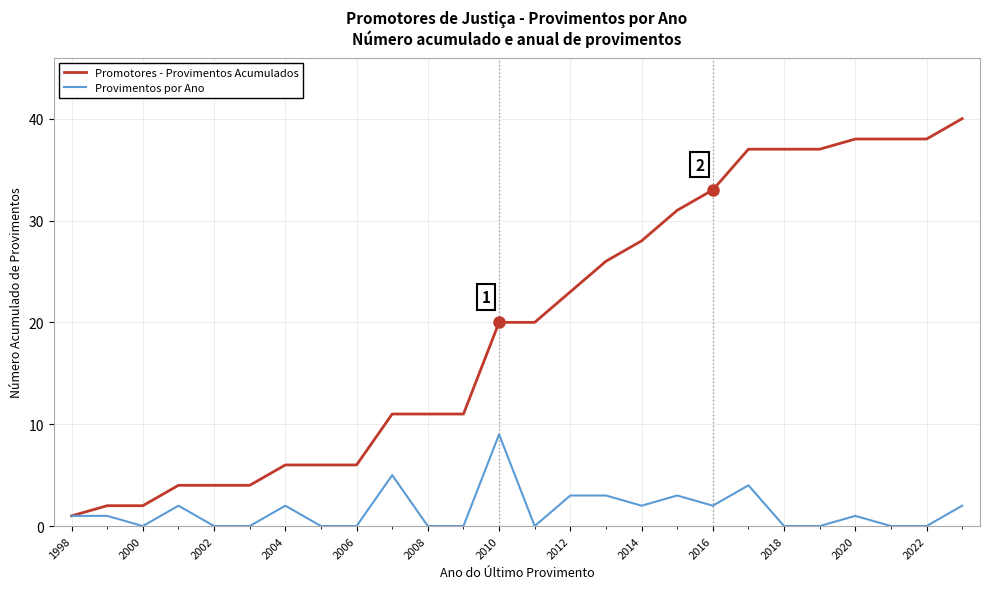

List the series in order of their overall mean, highest first.

Promotores - Provimentos Acumulados, Provimentos por Ano